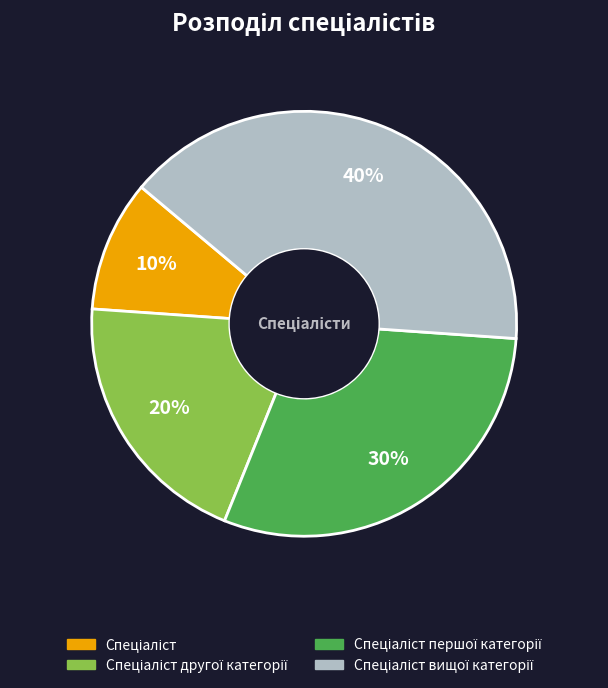

Is there any slice that represents more than half of the pie?

No